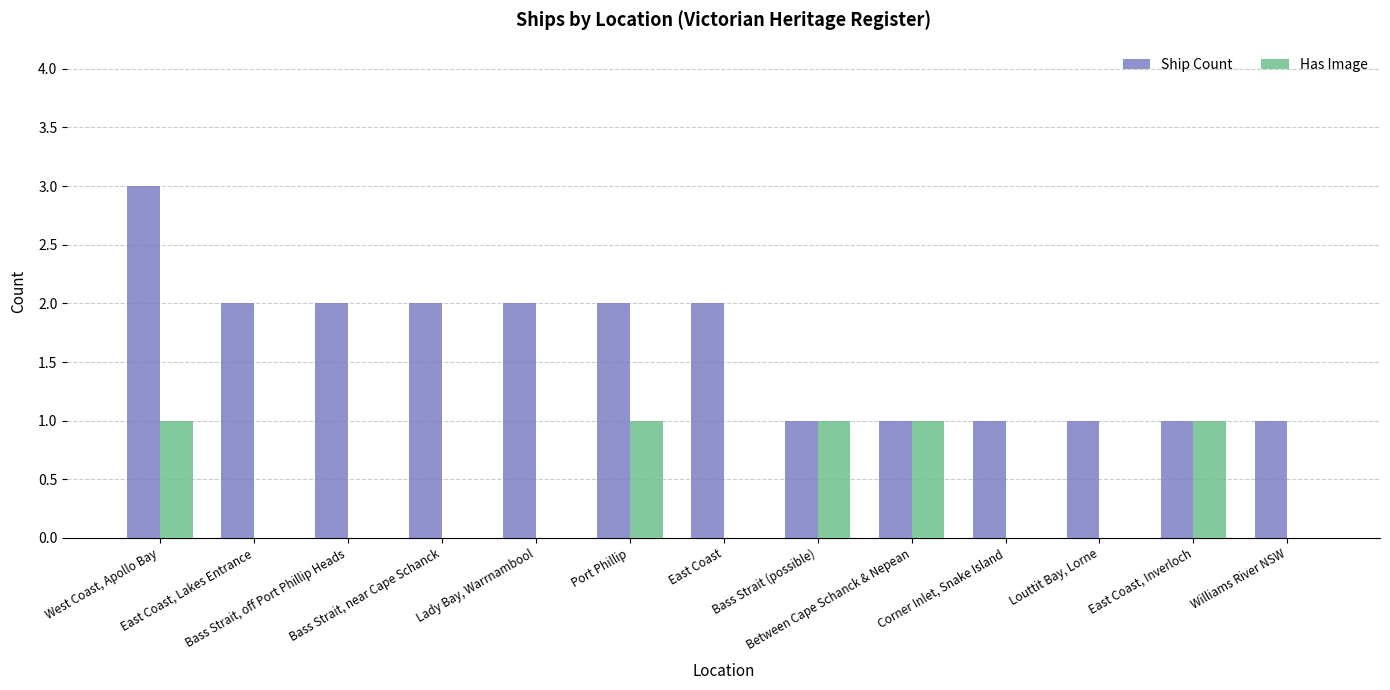

How many categories are shown in the chart?

13